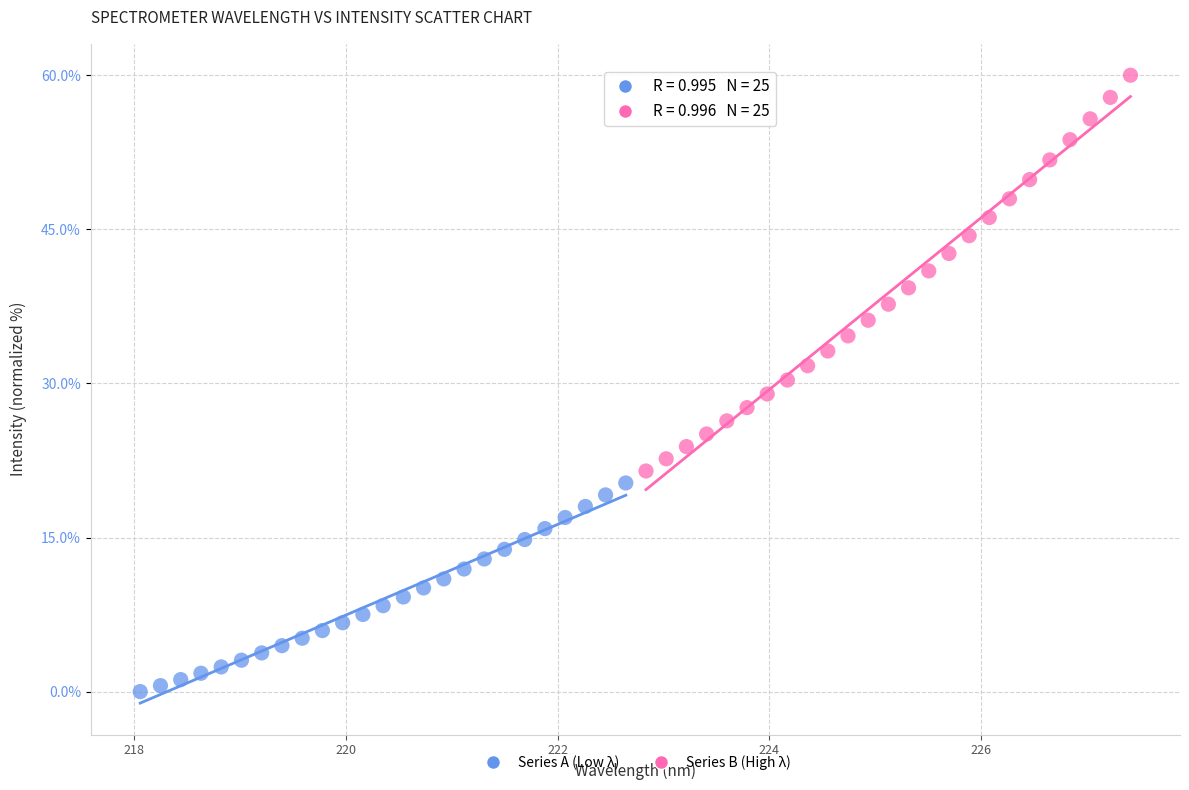

Which series contains the highest Y value?

Series B (High λ)